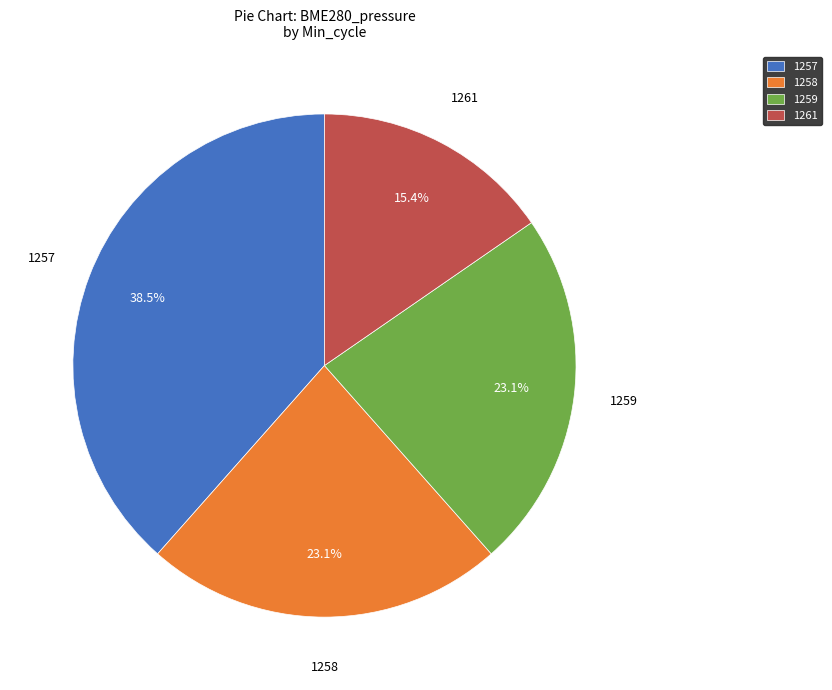

To the nearest percent, what portion does 1258 represent?

23%